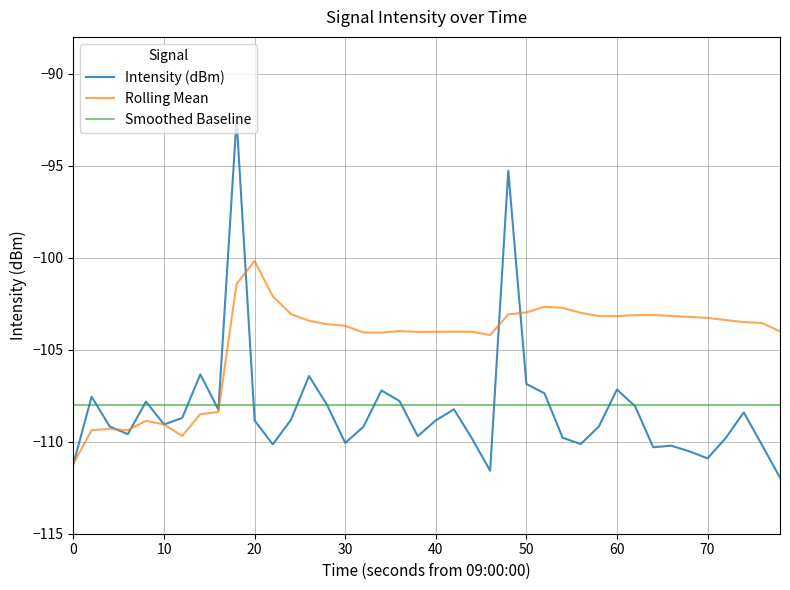

After their last crossing, which series has the higher values: Intensity (dBm) or Rolling Mean?

Rolling Mean